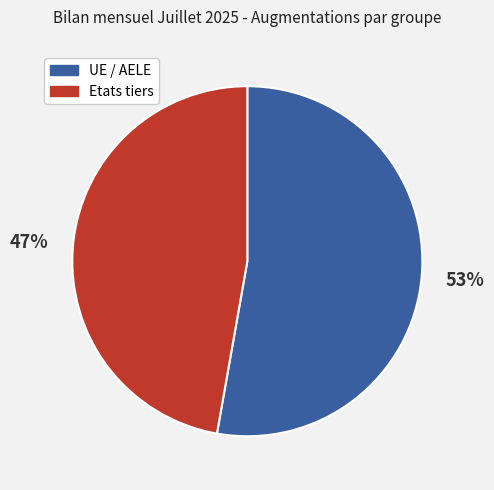

Combined, do UE / AELE and Etats tiers account for over 50%?

Yes